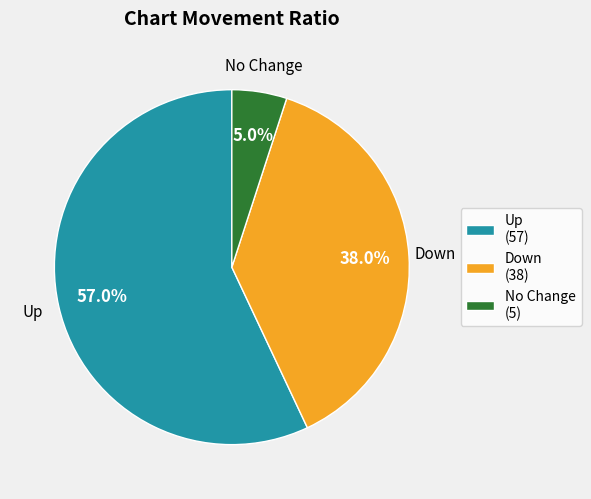

Combined, do Up (57) and Down (38) account for over 50%?

Yes